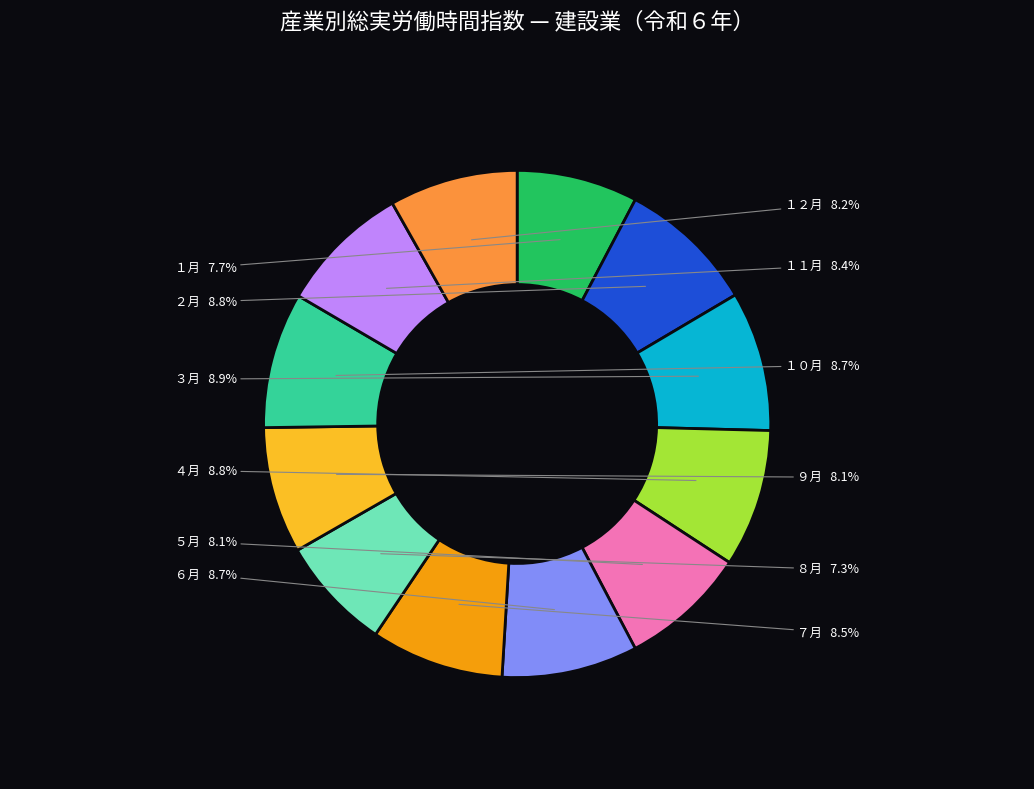

To the nearest percent, what percentage of the pie is １１月?

8%